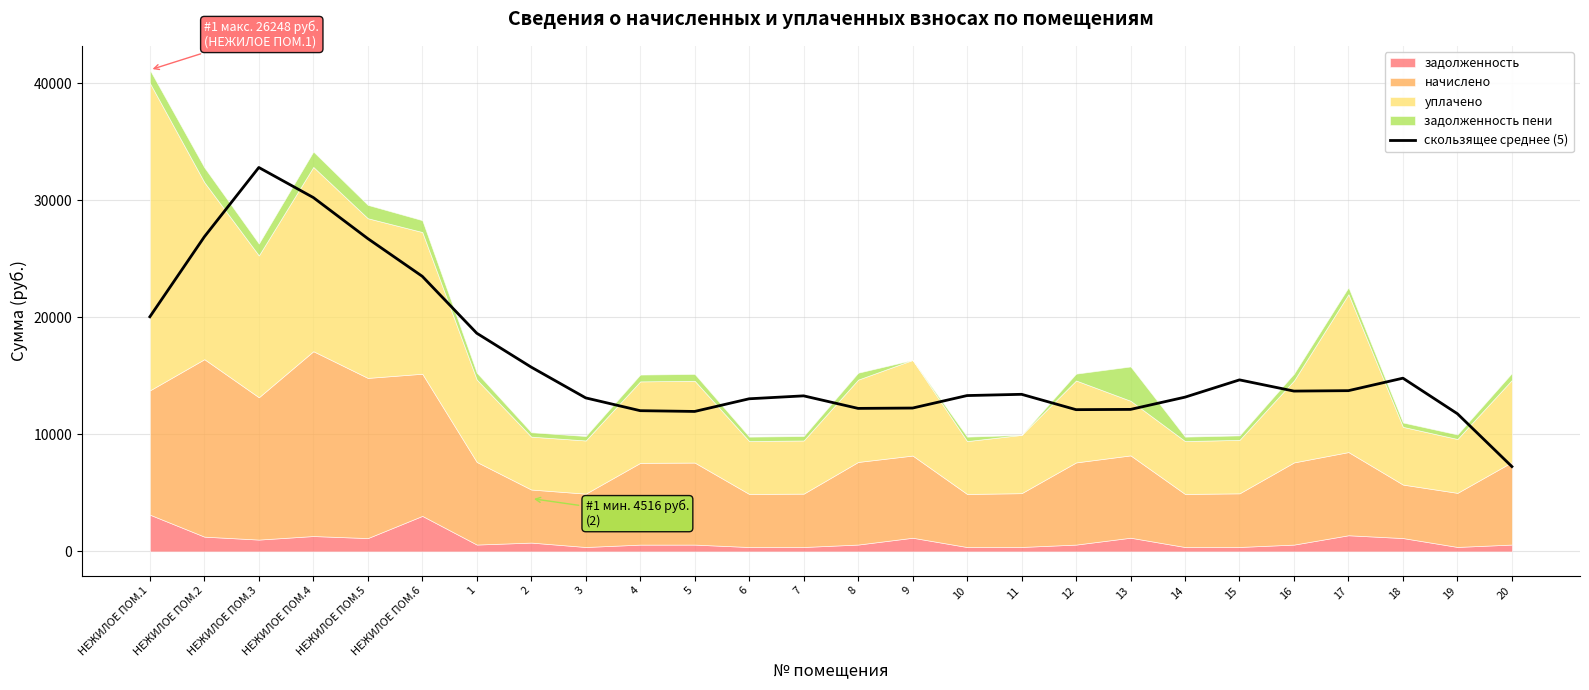

What is the sum of all values?

422386.2